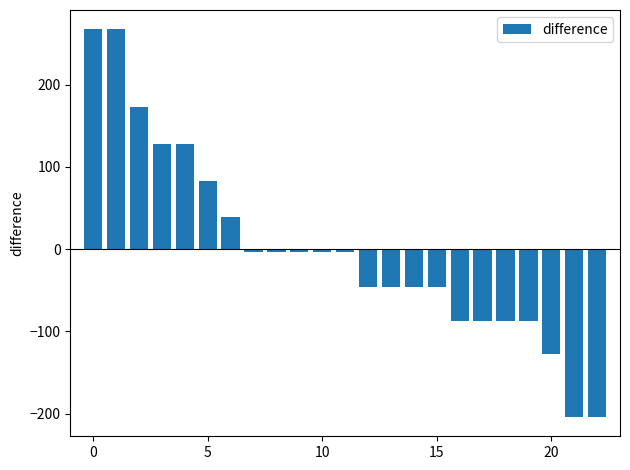

What is the smallest value displayed?

-203.9